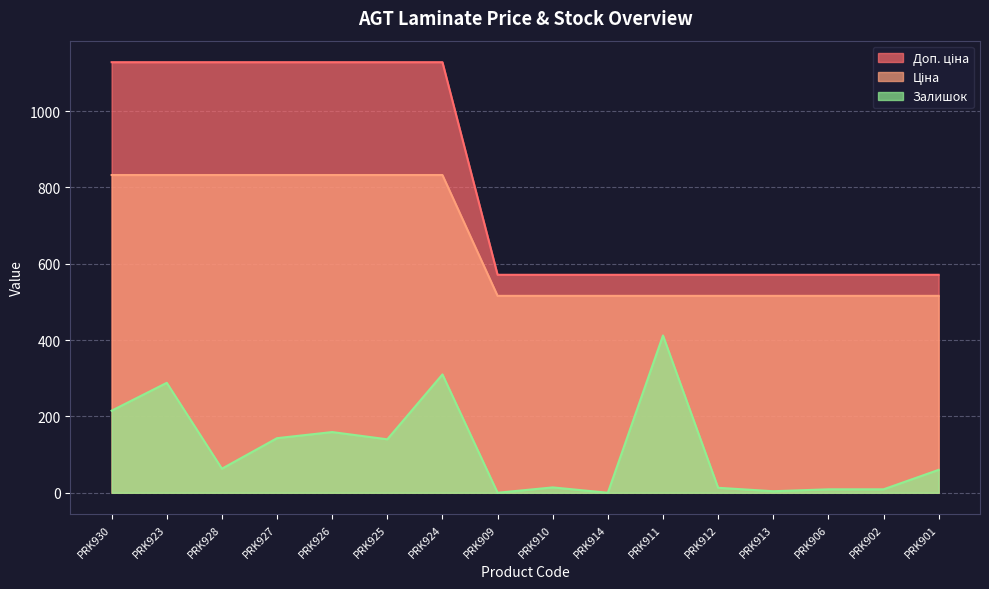

List the series in order of their peak value, highest first.

Ціна, Доп. ціна, Залишок